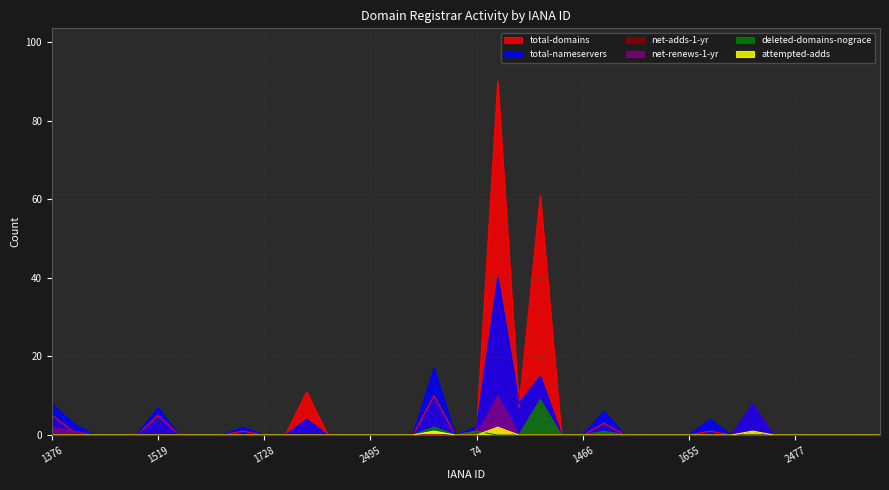

How many lines are shown in the chart?

6